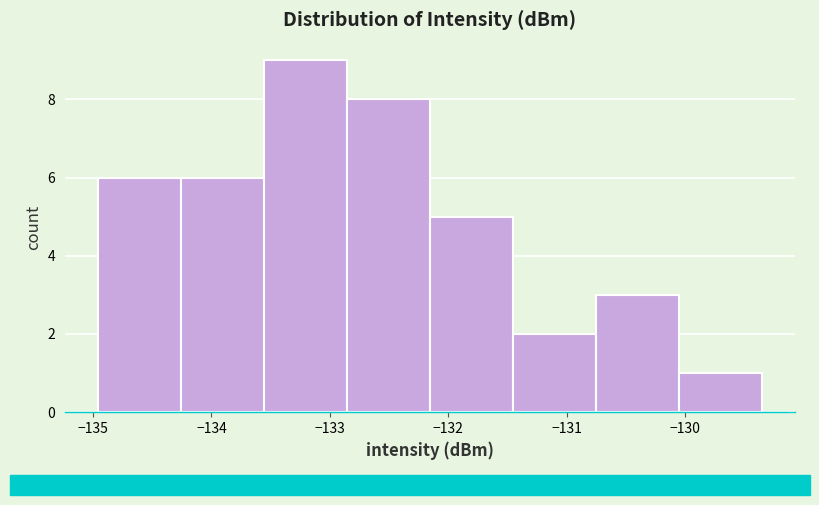

What is the height of the bar covering -135.0 to -134.3 on the x-axis? Neither the bar edges nor the heights are printed on the chart, so give them approximately, as read against the axes.

6